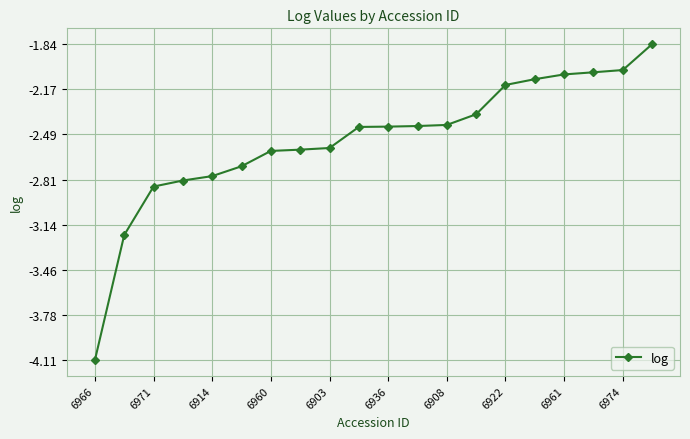

Does the chart display data point markers on the line(s)?

Yes